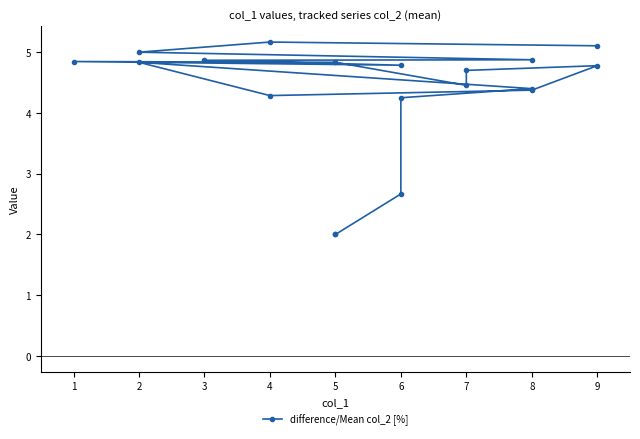

What is the maximum value shown in the chart?

5.2